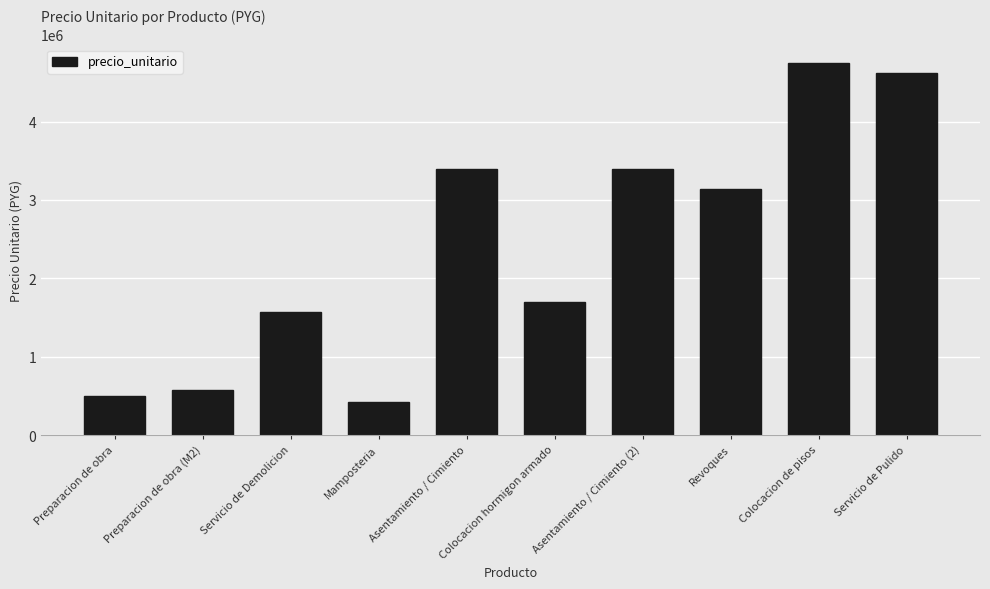

What is the approximate value at Asentamiento / Cimiento?

3400000